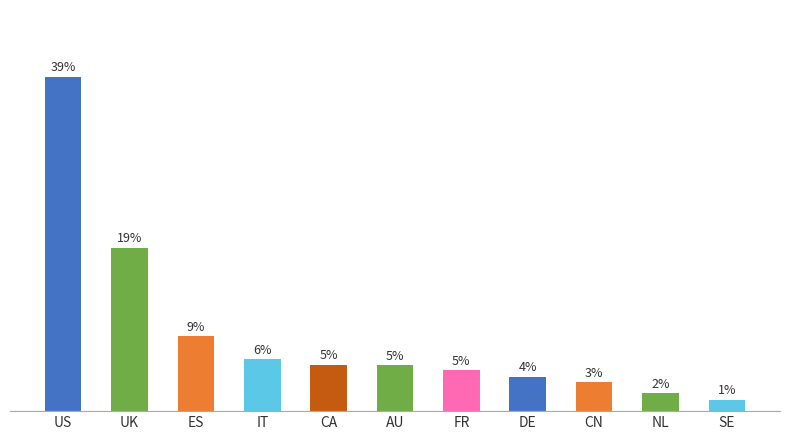

Rank the categories by value from highest to lowest.

US, UK, ES, IT, CA, AU, FR, DE, CN, NL, SE